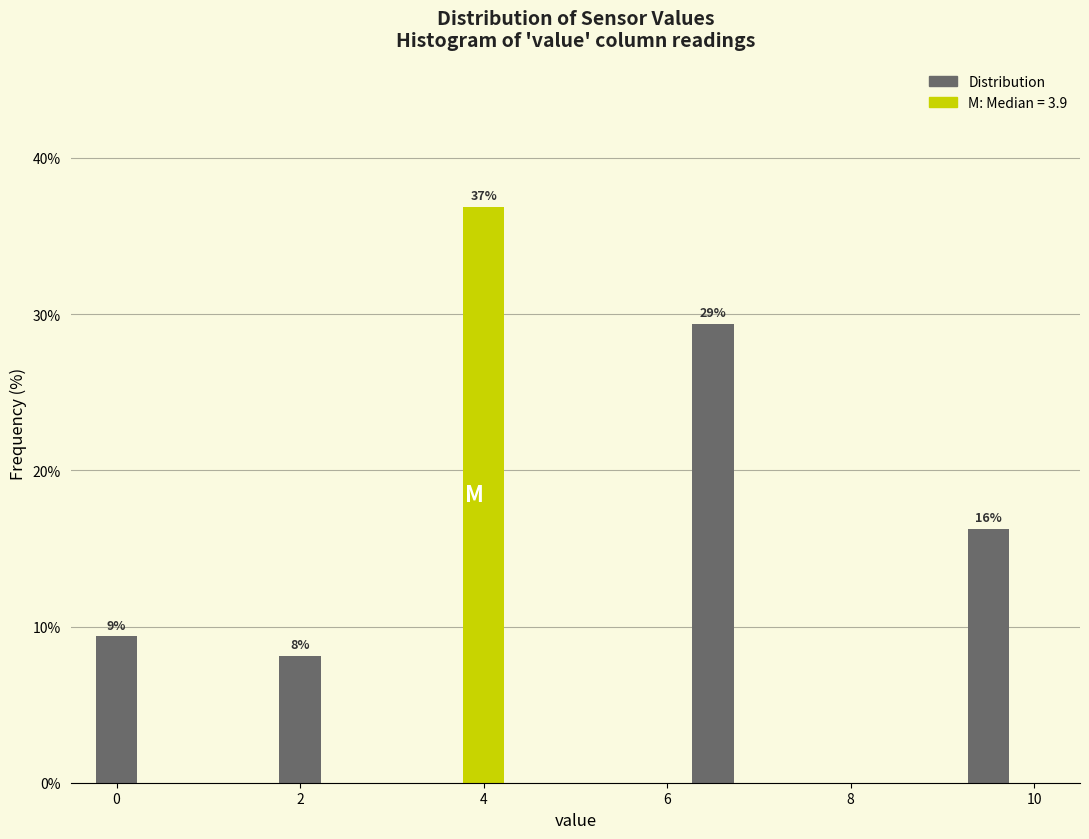

Around what value on the x-axis is the tallest bar? Give the approximate position of its centre, as read against the axis.

4.0